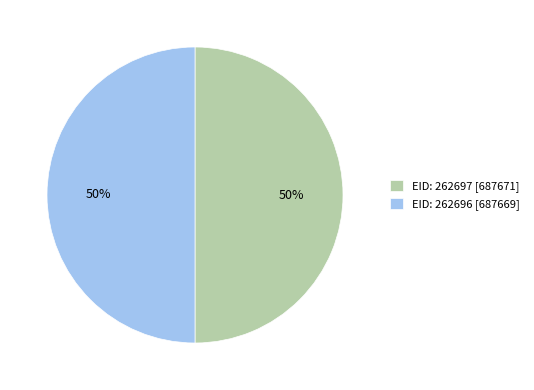

To the nearest percent, what portion does EID: 262697 represent?

50%